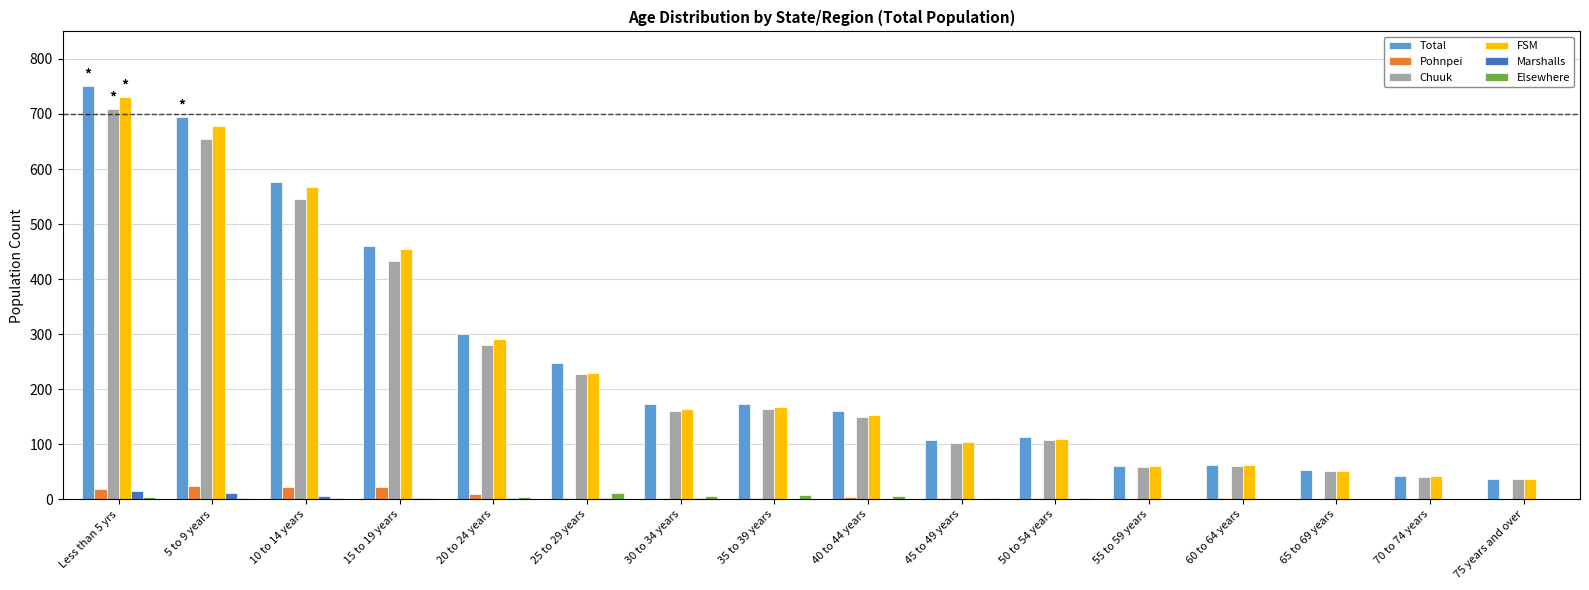

What are all the series names shown in the legend?

Total, Pohnpei, Chuuk, FSM, Marshalls, Elsewhere